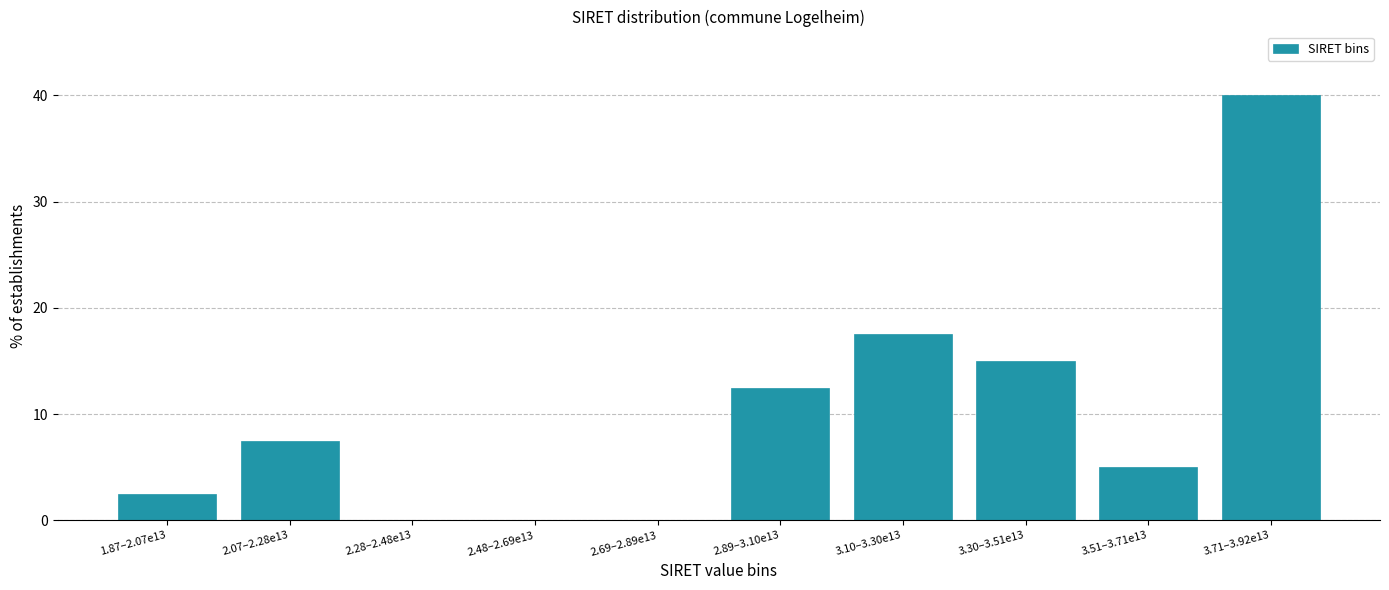

Reading left to right, transcribe all the data shown in this chart.

1.87–2.07e13=2.5	2.07–2.28e13=7.5	2.28–2.48e13=0.0	2.48–2.69e13=0.0	2.69–2.89e13=0.0	2.89–3.10e13=12.5	3.10–3.30e13=17.5	3.30–3.51e13=15.0	3.51–3.71e13=5.0	3.71–3.92e13=40.0